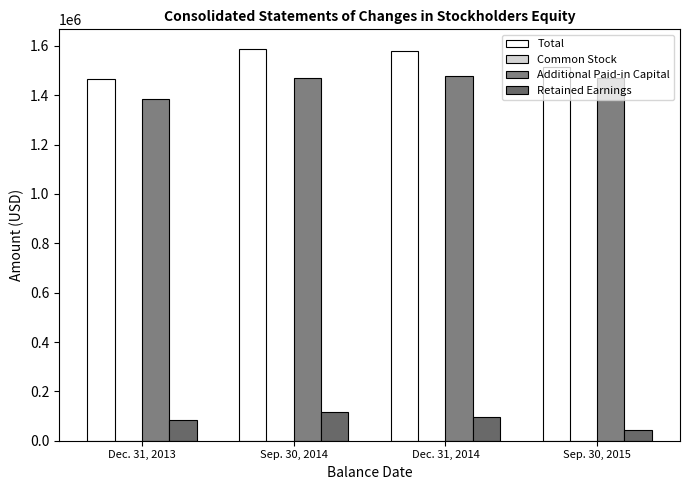

Are the bars horizontal?

No